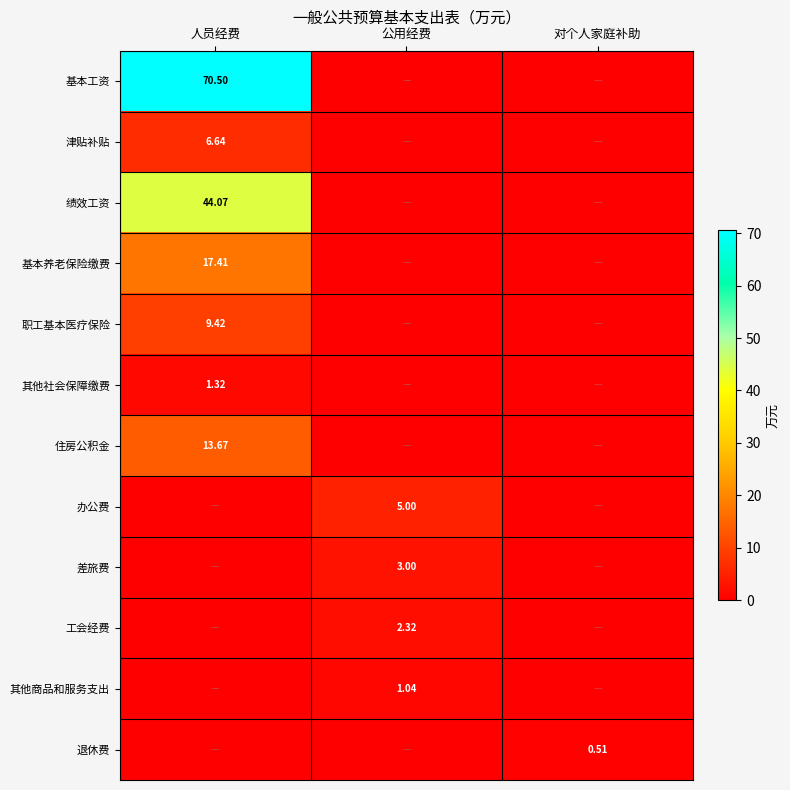

Is the value of 职工基本医疗保险 at 人员经费 greater than the value of 其他社会保障缴费 at 人员经费?

Yes